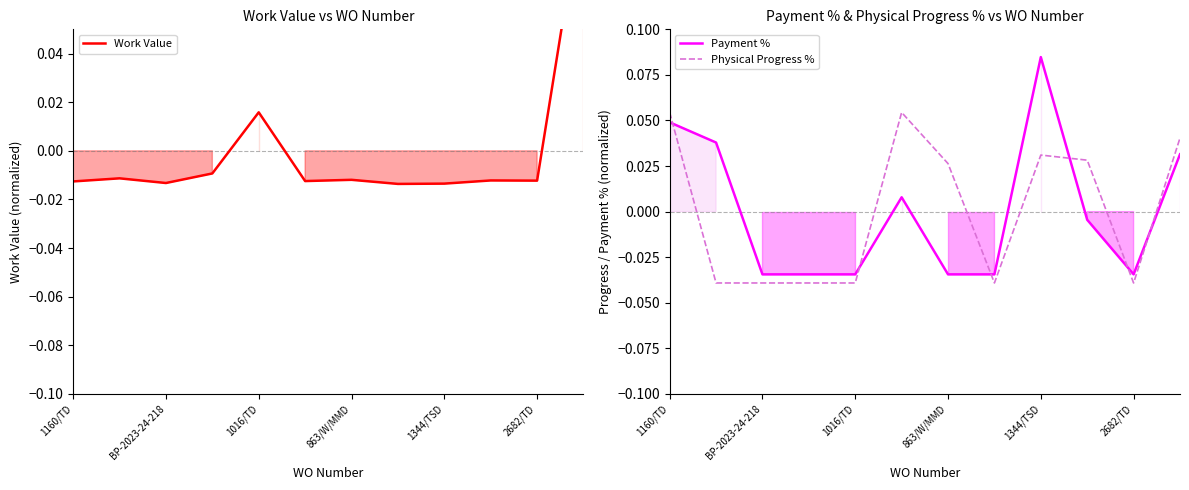

True or false: Physical Progress % and Payment % cross at least once.

True